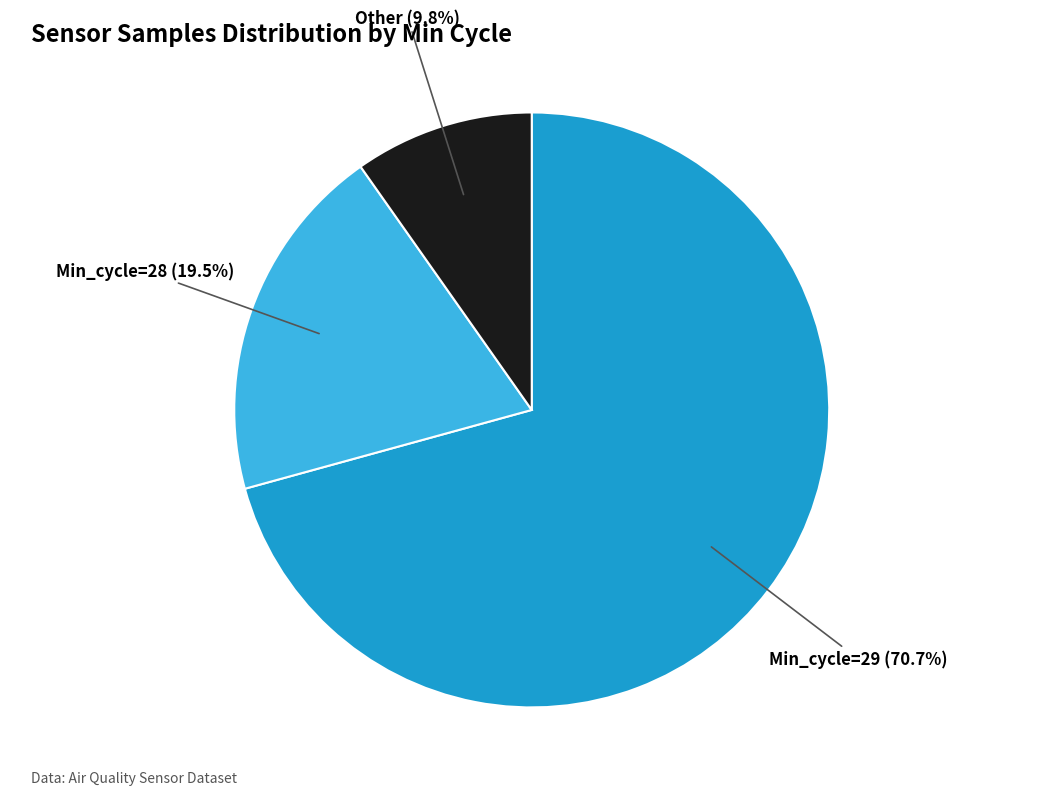

How many slices are in this pie chart?

3